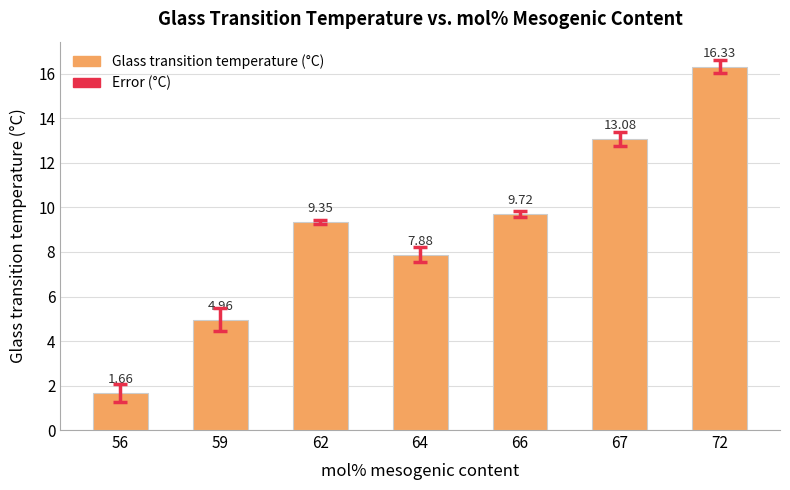

What is the change in value from 56 to 59?

+3.3